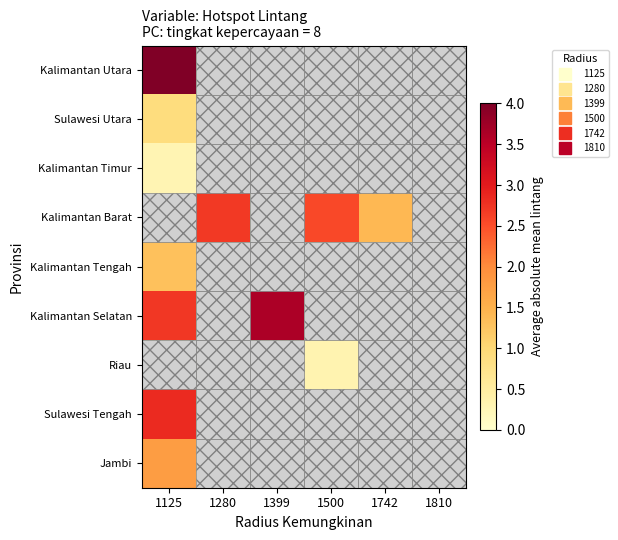

At which category does the chart reach its peak across all series?

1125